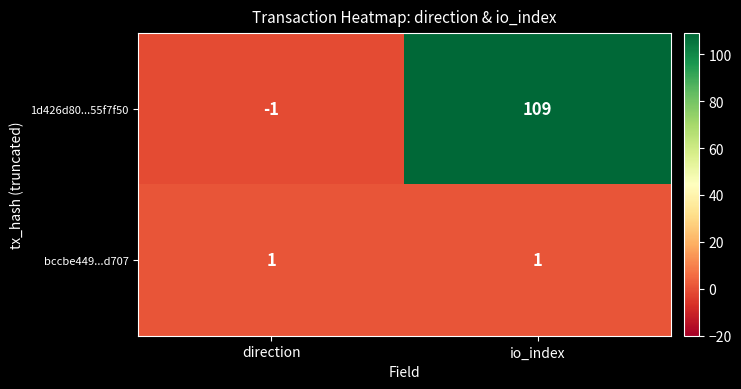

At which label is 1d426d80...55f7f50 closest to 54?

direction